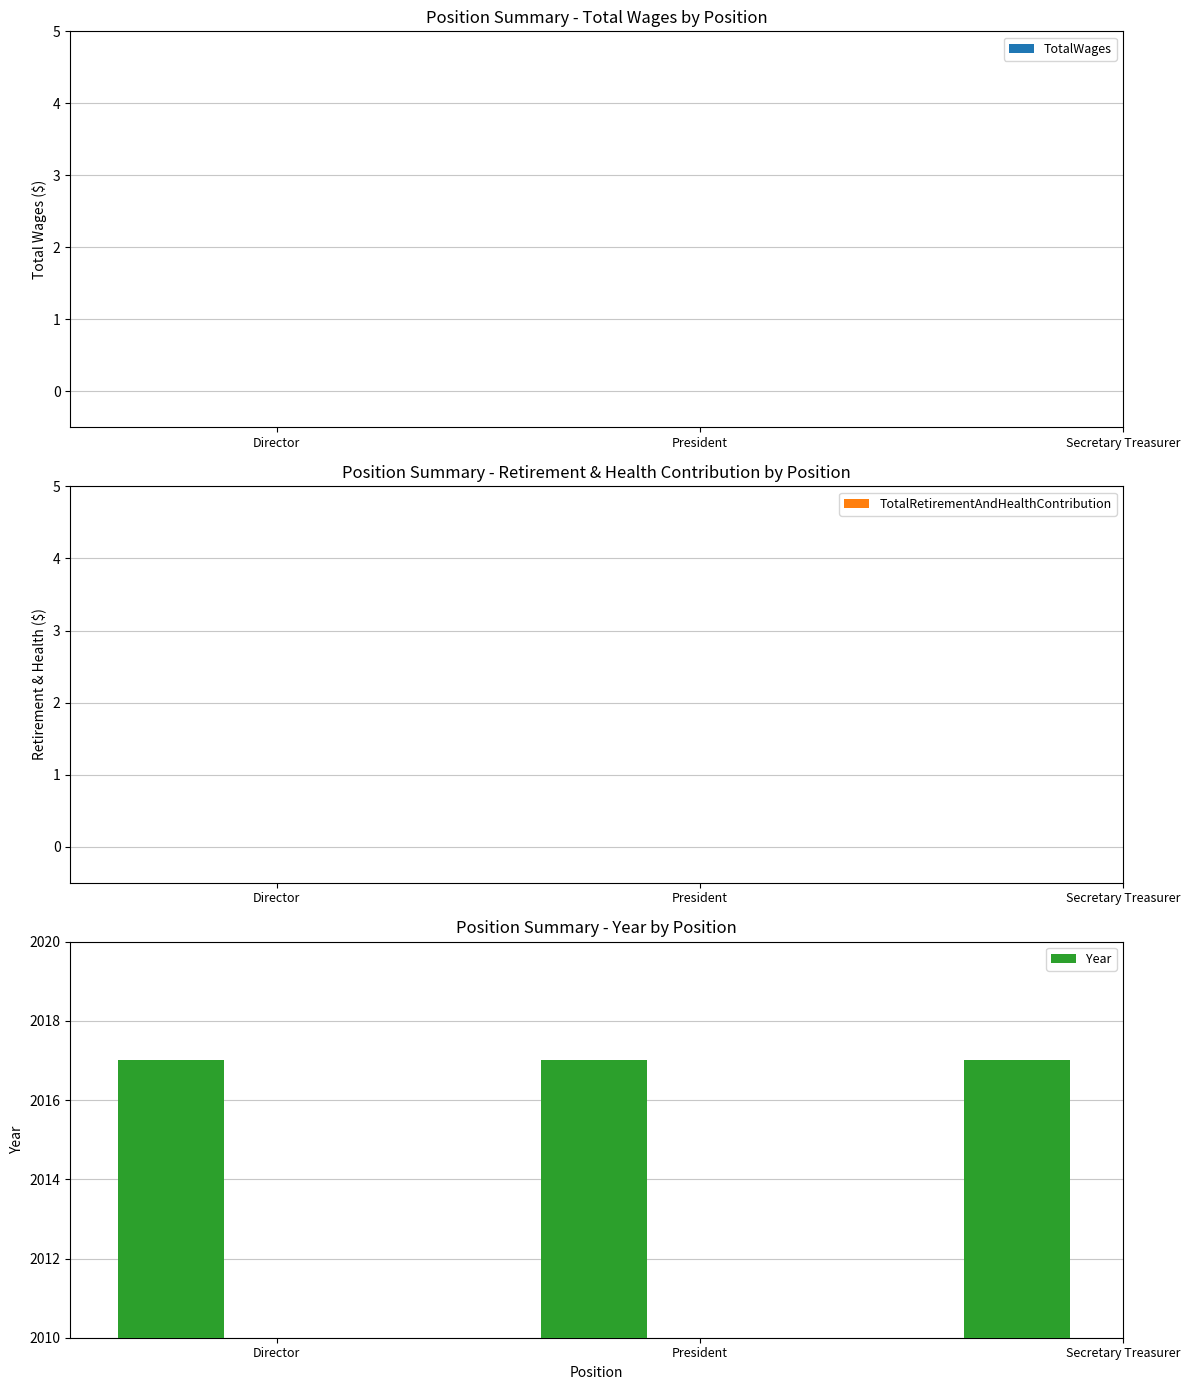

At how many categories does at least one series exceed 765?

3